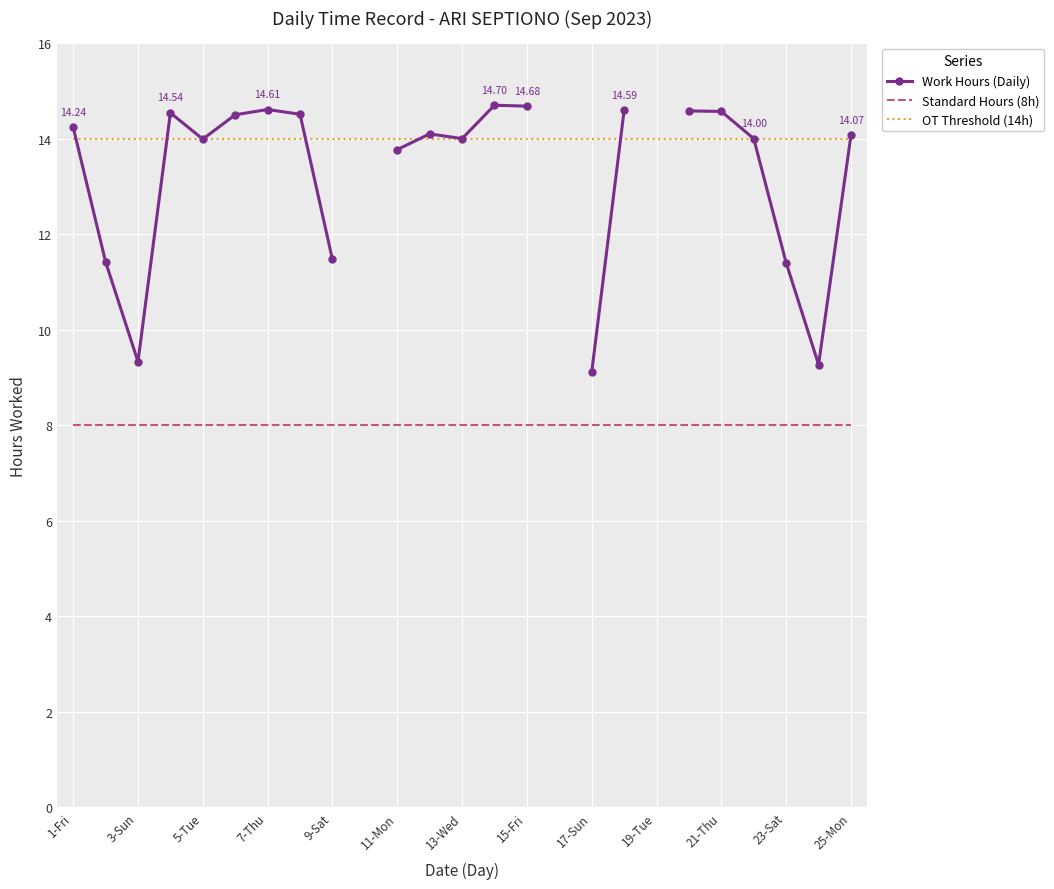

What is the lowest value of the OT Threshold (14h) series?

14